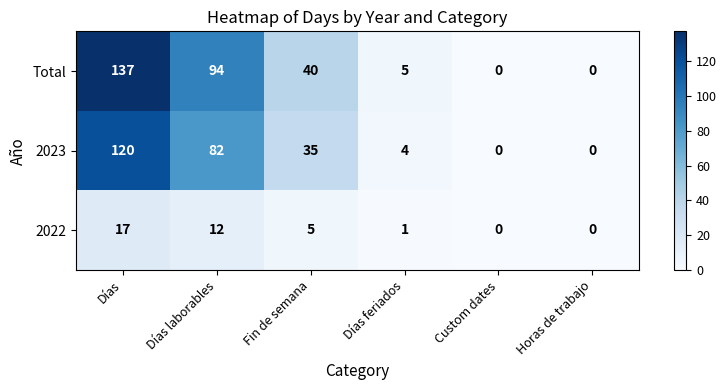

At how many categories does at least one series exceed 104?

1